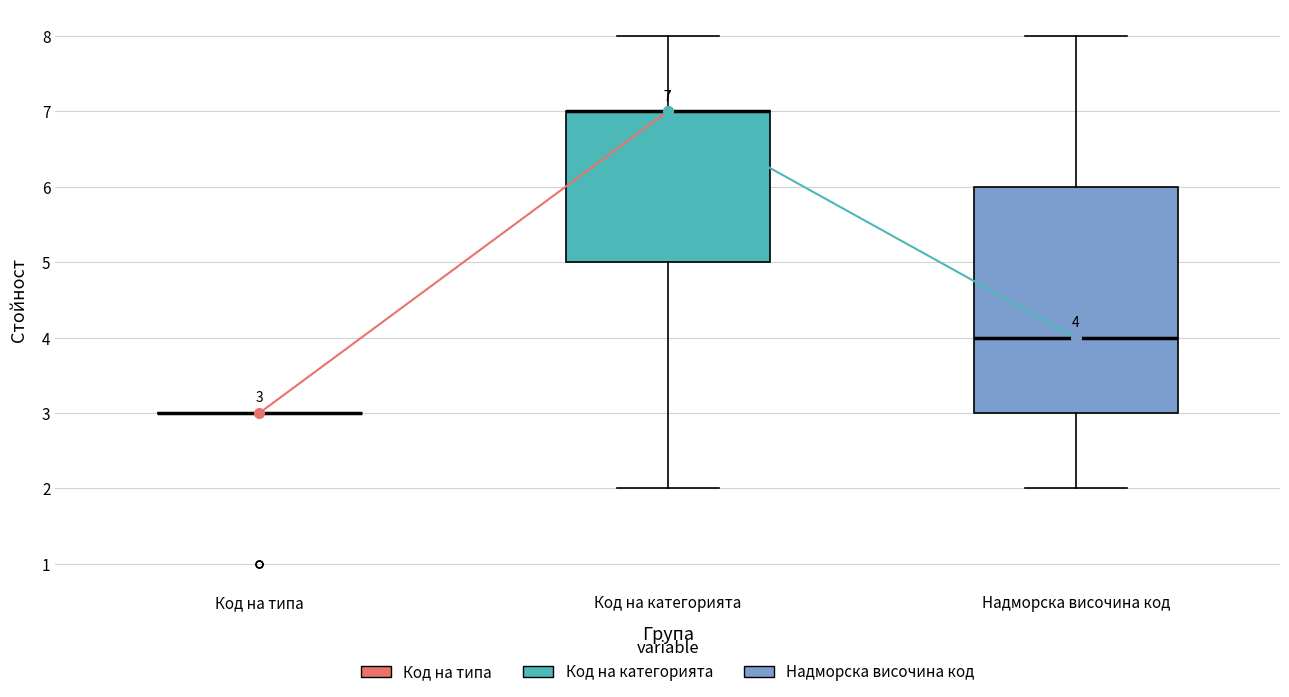

Which box is the tallest, from its lower edge to its upper edge?

Надморска височина код